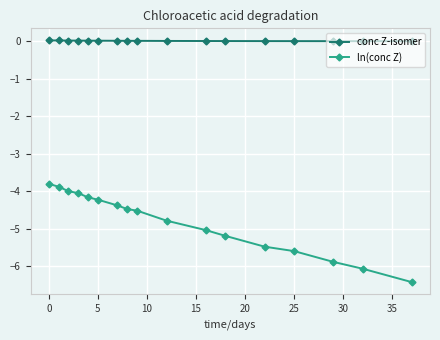

True or false: ln(conc Z) and conc Z-isomer cross at least once.

False